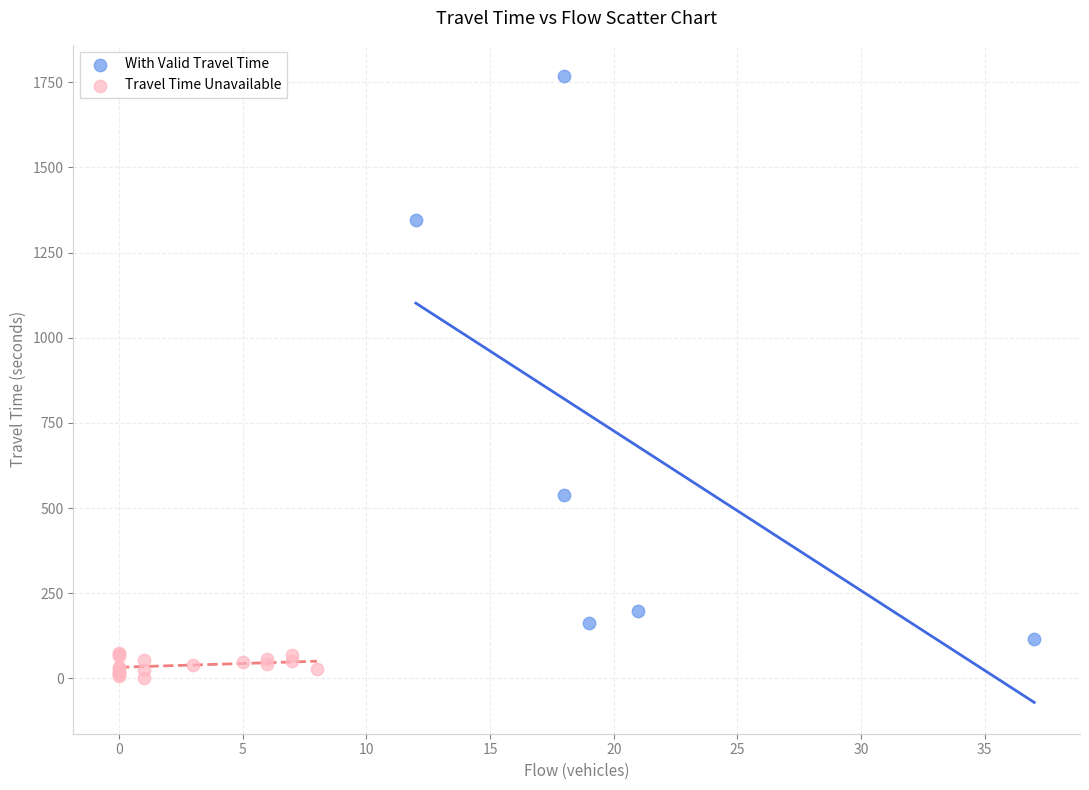

Which series contains the highest Y value?

With Valid Travel Time